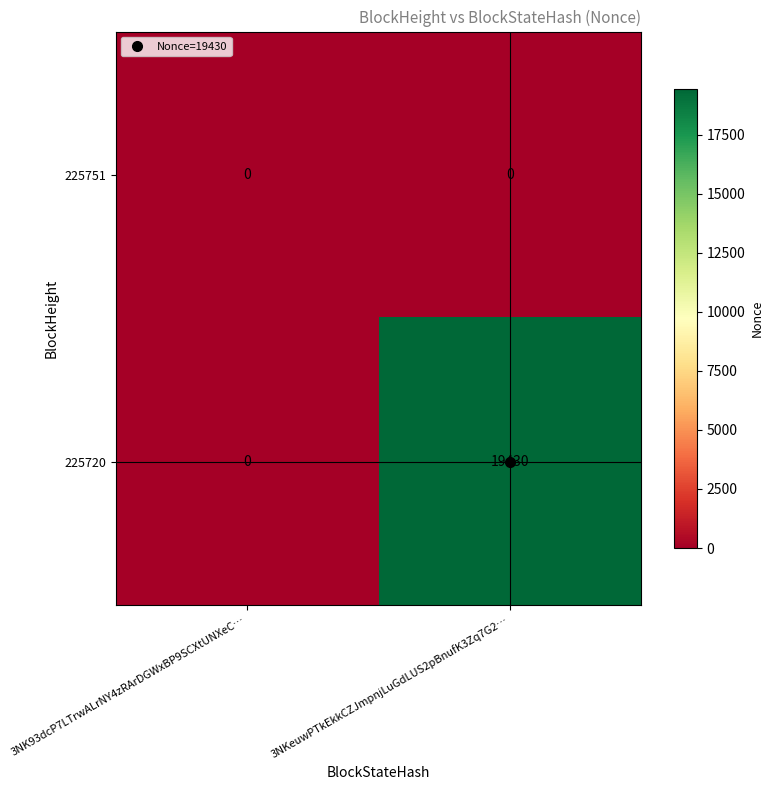

At which category is the sum across all series the highest?

3NKeuwPTkEkkCZJmpnjLuGdLUS2pBnufK3Zq7G2…